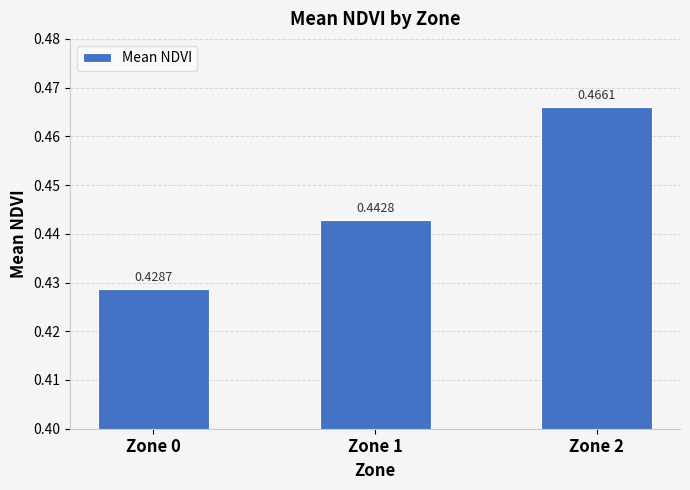

How many bars are there in total?

3